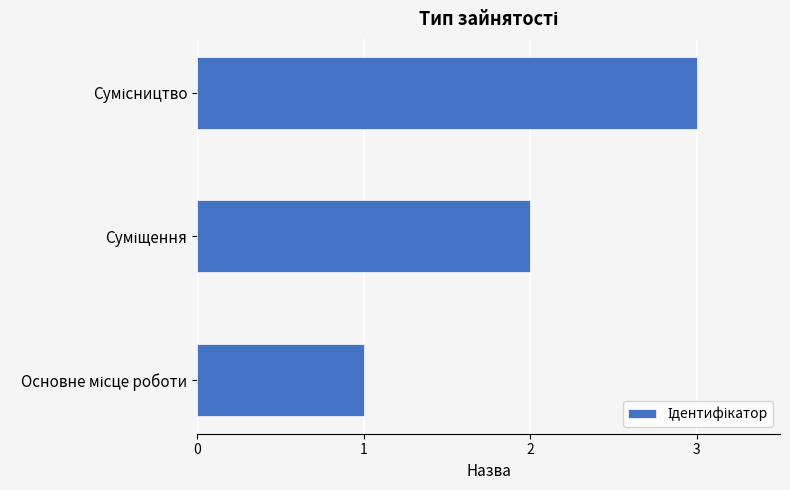

What is the greatest value displayed?

3